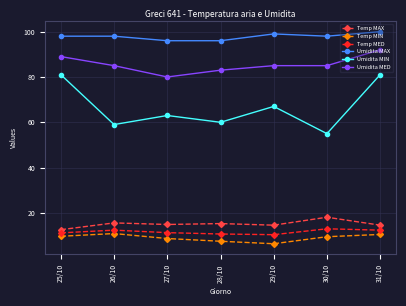

Which category has the highest value across all series?

31/10